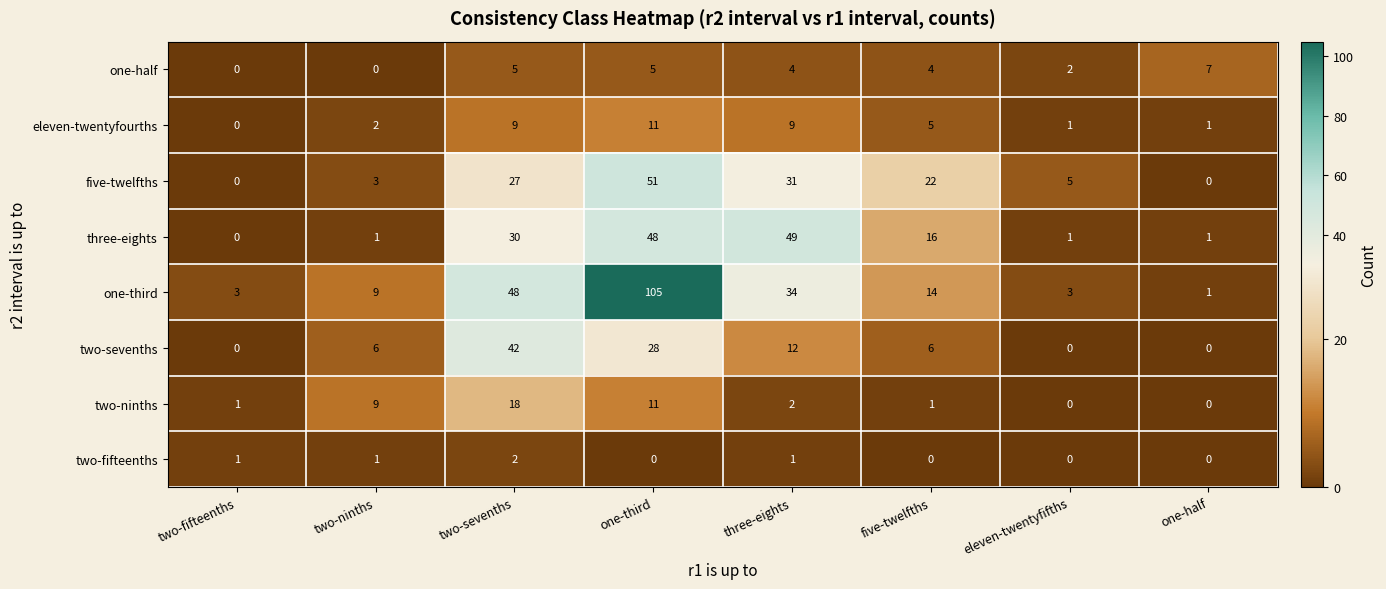

How many categories are shown in the chart?

8